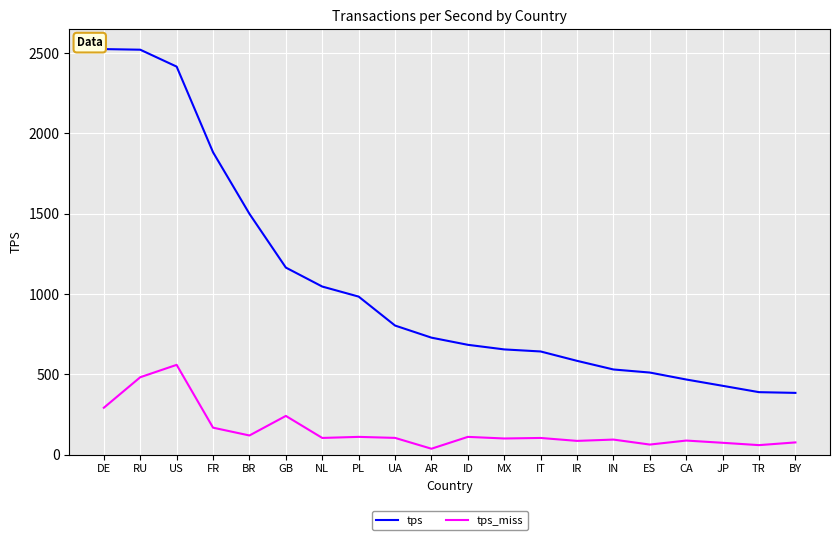

Is the value of tps at JP greater than the value of tps_miss at BR?

Yes